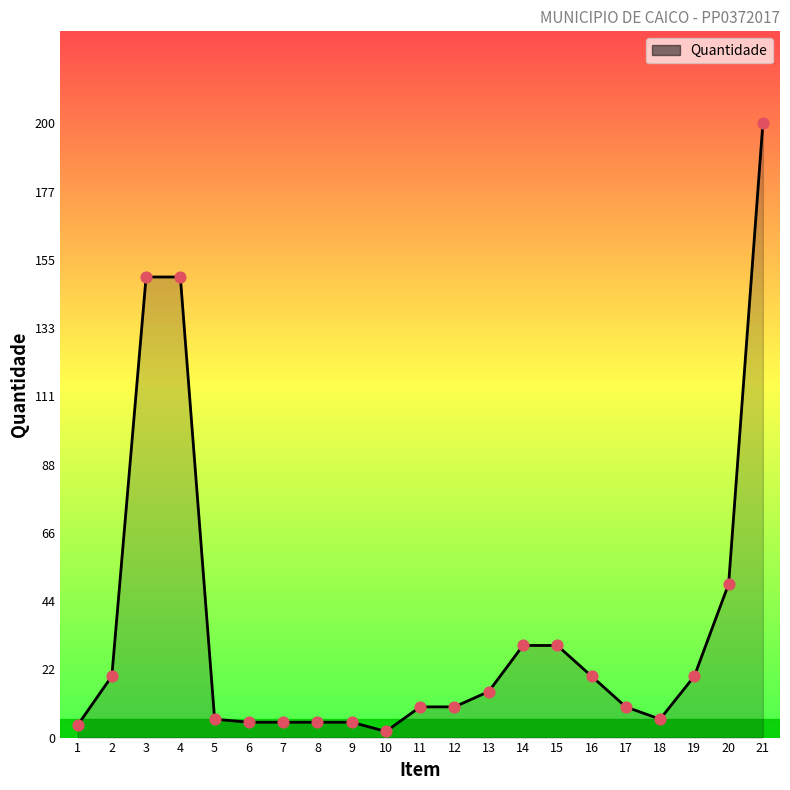

What is the change in value from 3 to 19?

-130